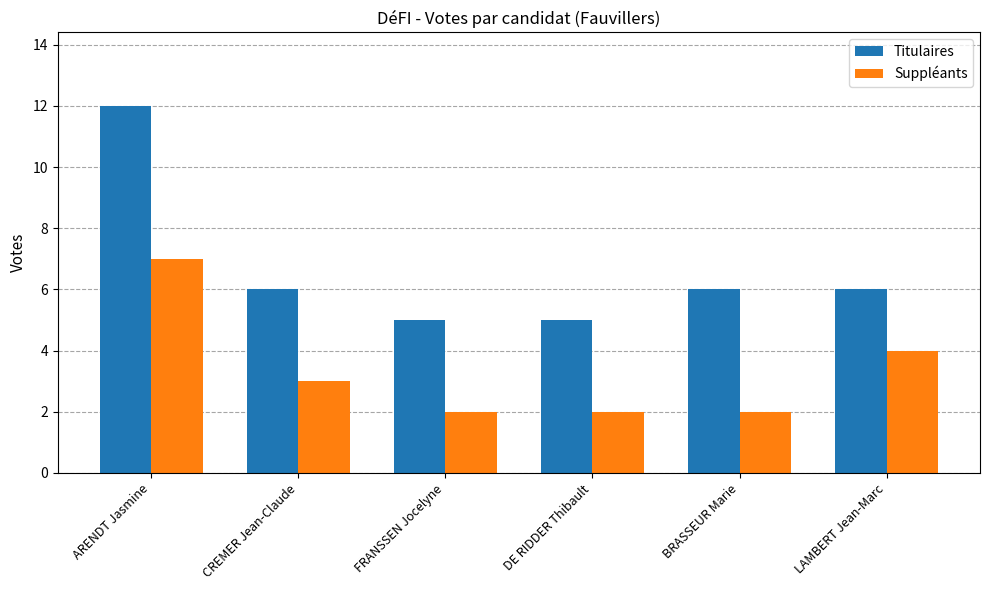

True or false: Suppléants has a value of 7 at ARENDT Jasmine.

True